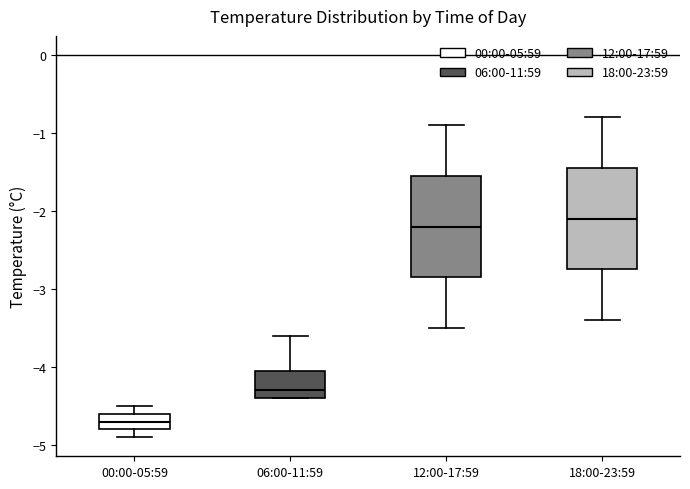

Reading left to right, read every box against the y-axis: the position of its median line, the range the box covers, and the ends of its whiskers. The values are not printed on the chart, so give them approximately, as read against the axis.

00:00-05:59: median -4.7, box -4.8 to -4.6, whiskers -4.9 to -4.5
06:00-11:59: median -4.3, box -4.4 to -4.0, whiskers -4.4 to -3.6
12:00-17:59: median -2.2, box -2.8 to -1.5, whiskers -3.5 to -0.9
18:00-23:59: median -2.1, box -2.7 to -1.4, whiskers -3.4 to -0.8